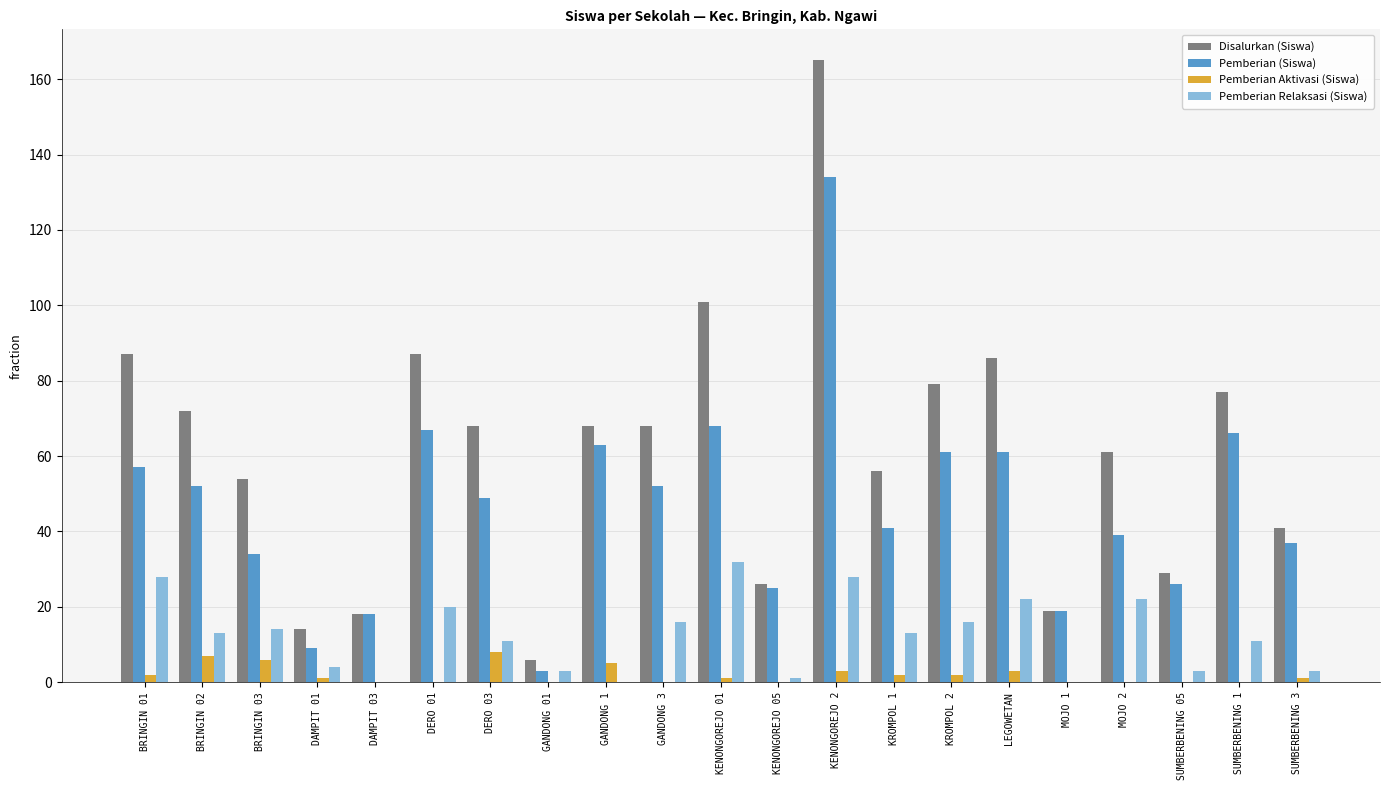

Which series changed the most between KENONGOREJO 05 and MOJO 2?

Disalurkan (Siswa)